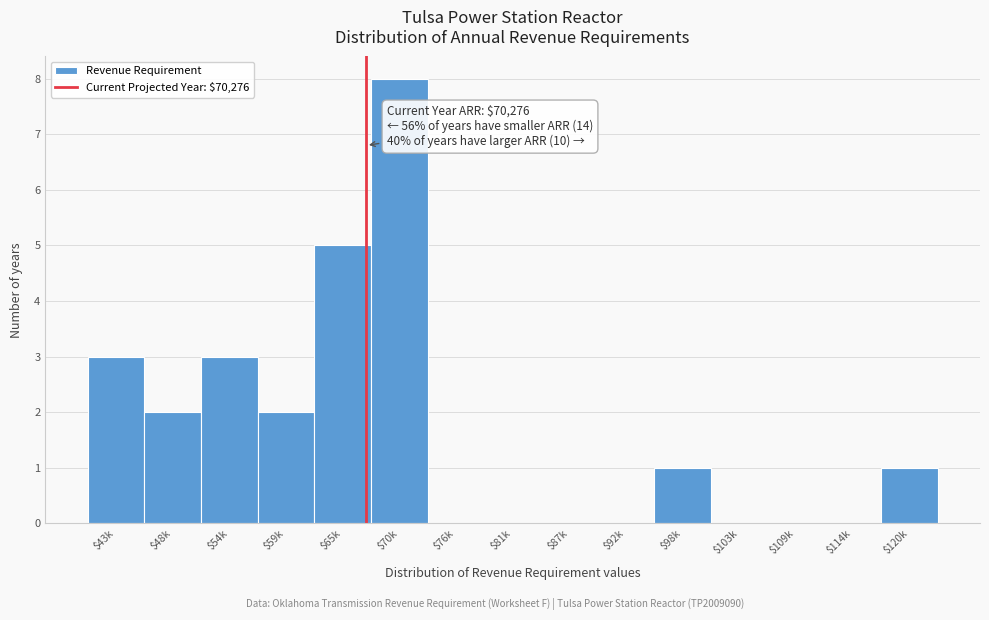

What is the sum of all values?

25